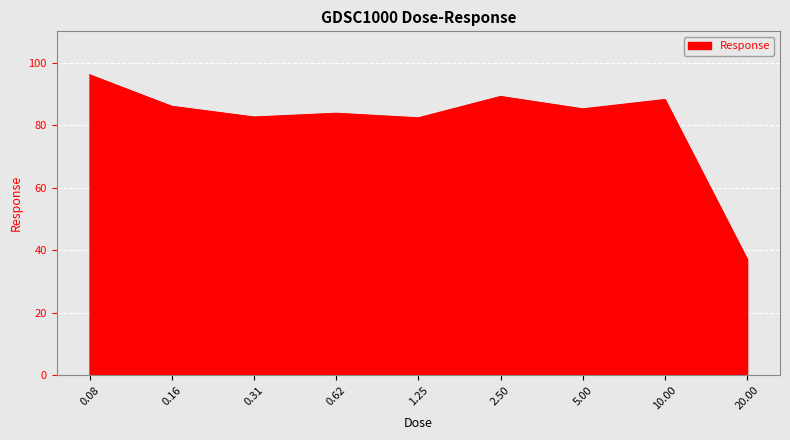

What is the difference between the maximum and minimum values?

59.0